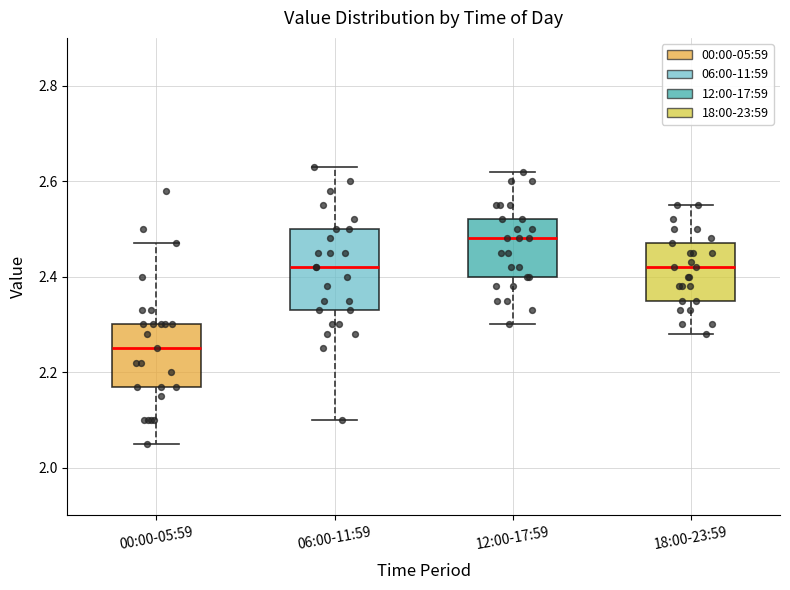

Where is the lower edge of the box for 00:00-05:59 on the y-axis? The values are not printed on the chart, so give them approximately, as read against the axis.

2.18